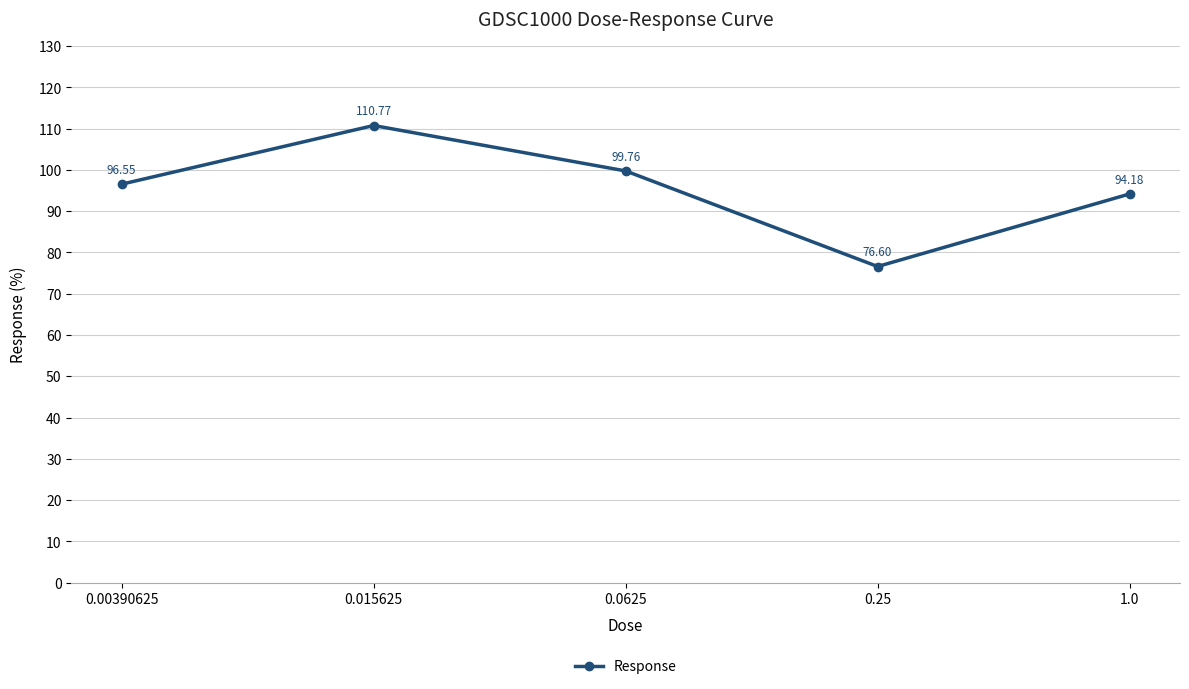

How many data points are less than 96?

2